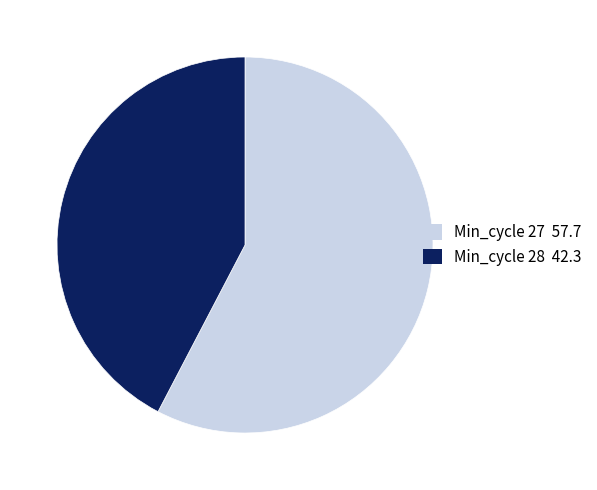

Is it true that Min_cycle 28 42.3 is 42% of the pie?

True